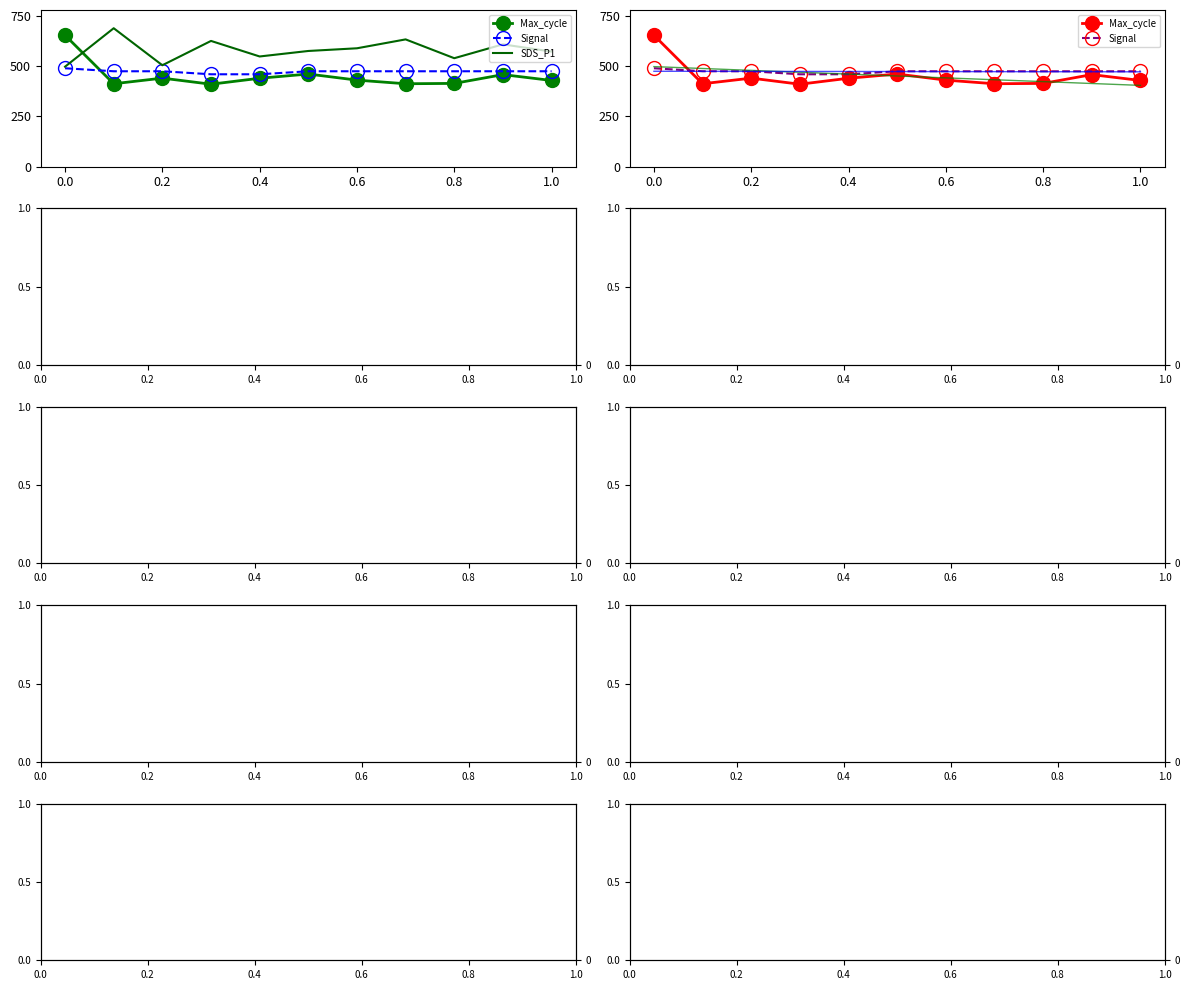

True or false: Signal has a value of 475.0 at 1.0.

True